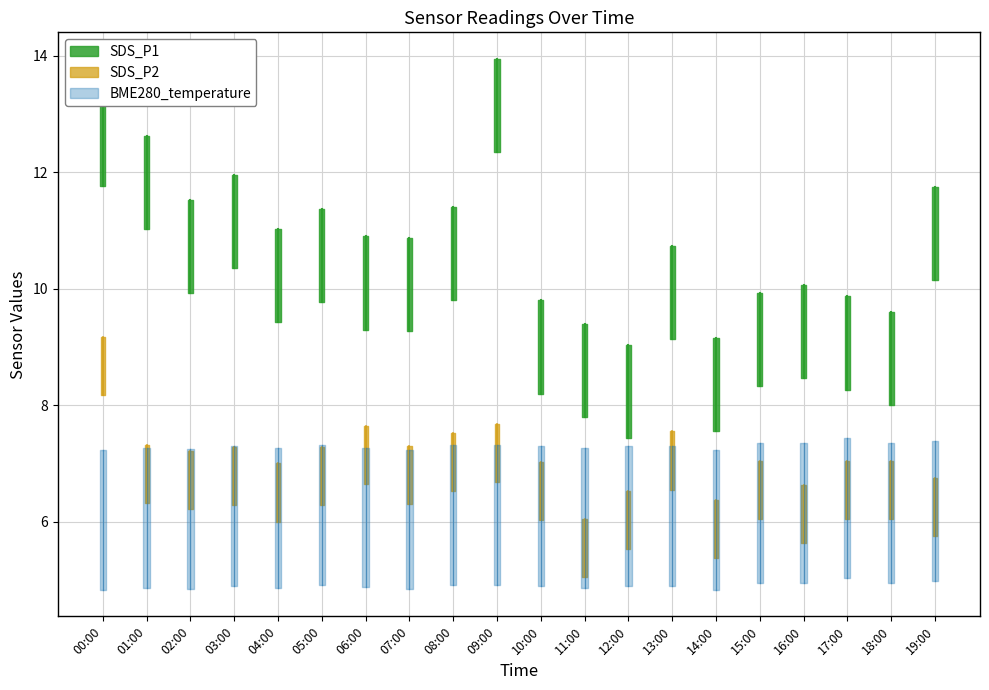

What is the value of the BME280_temperature point at the 4th from the left?

6.1